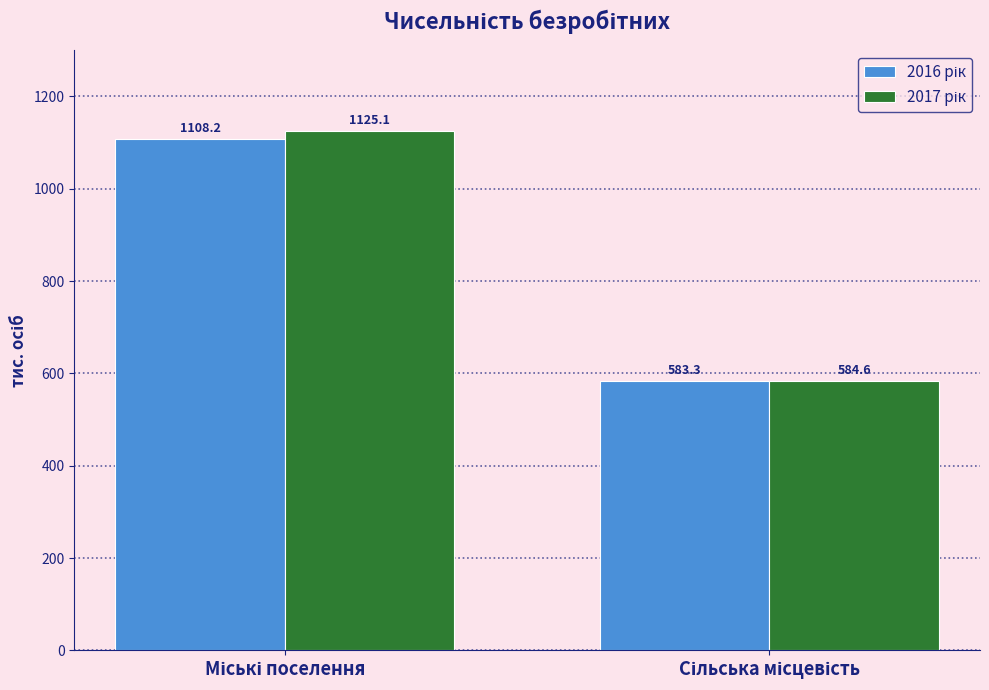

What is the smallest value displayed?

583.3